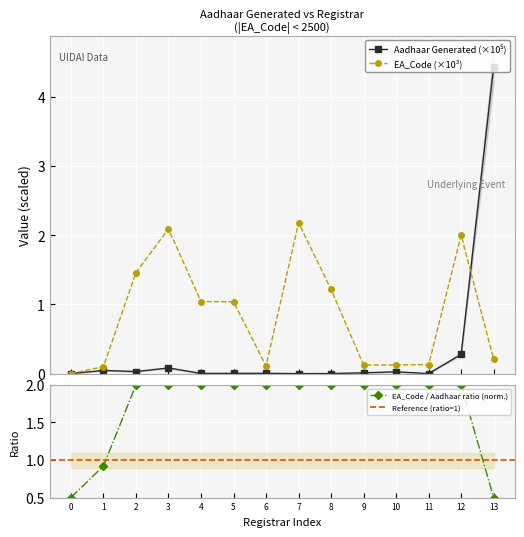

What is the value of the EA_Code (×10³) point at the 7th from the left?

0.1